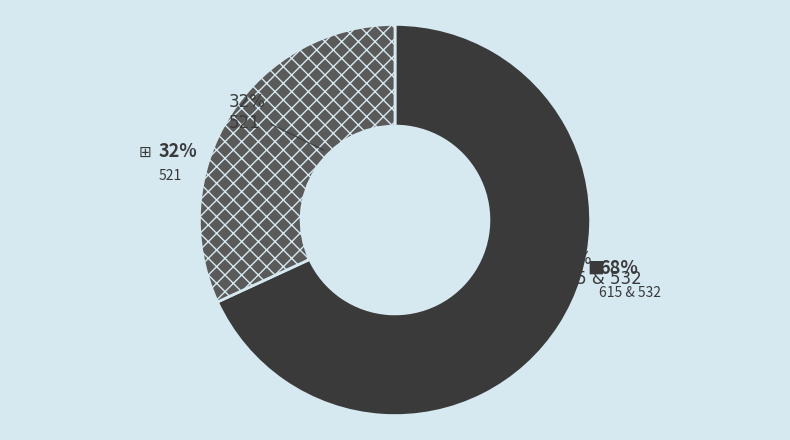

To the nearest percent, what percentage of the pie is 615 & 532?

68%